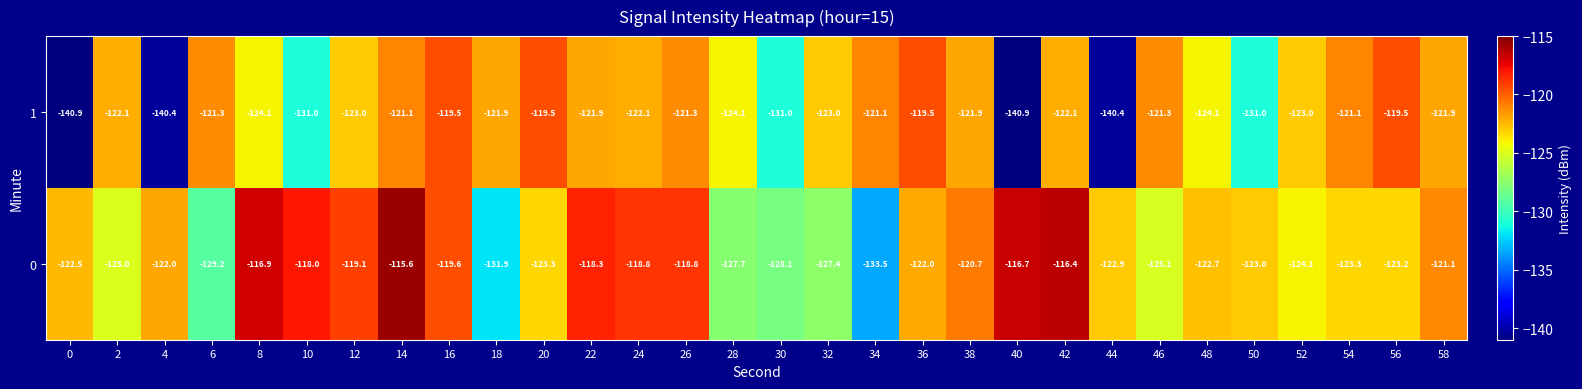

How many series are shown in this chart?

2